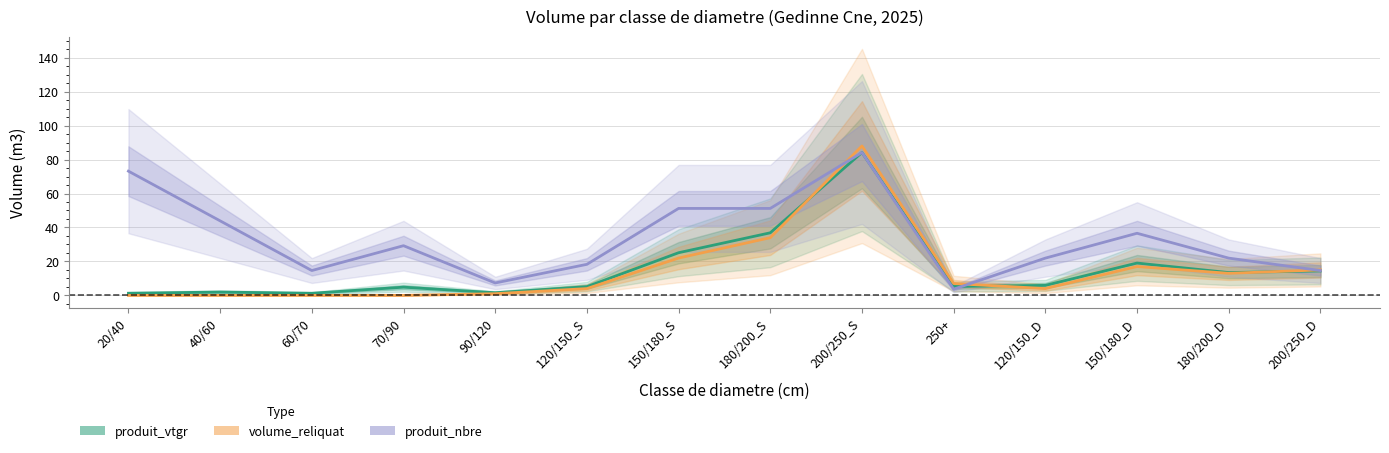

Is this an area chart (filled region under the line)?

No